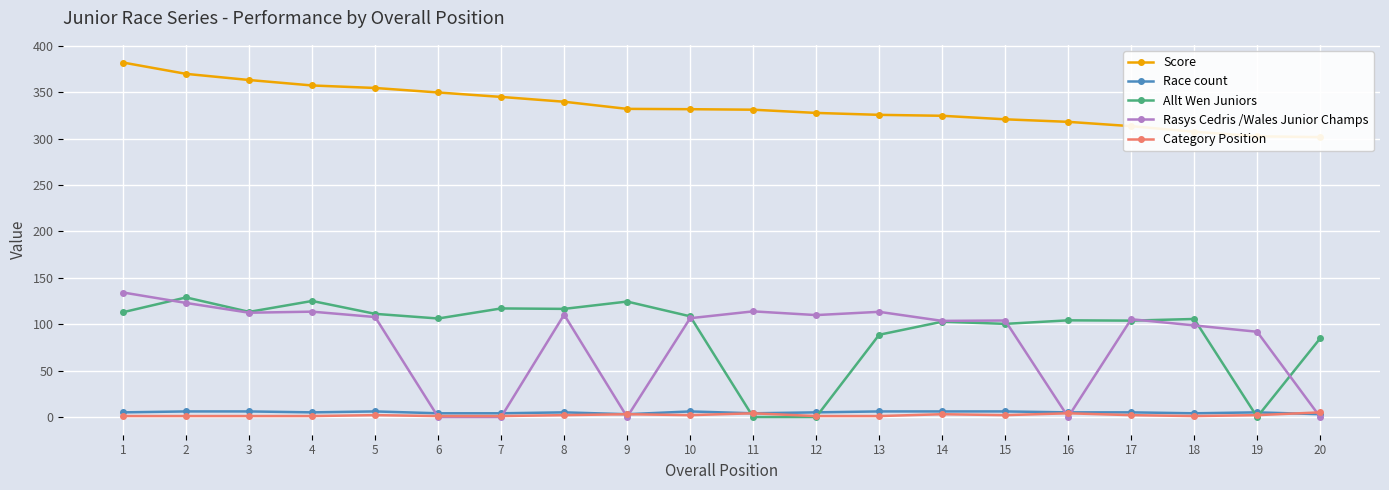

True or false: Allt Wen Juniors has a value of 0.0 at 11.

True